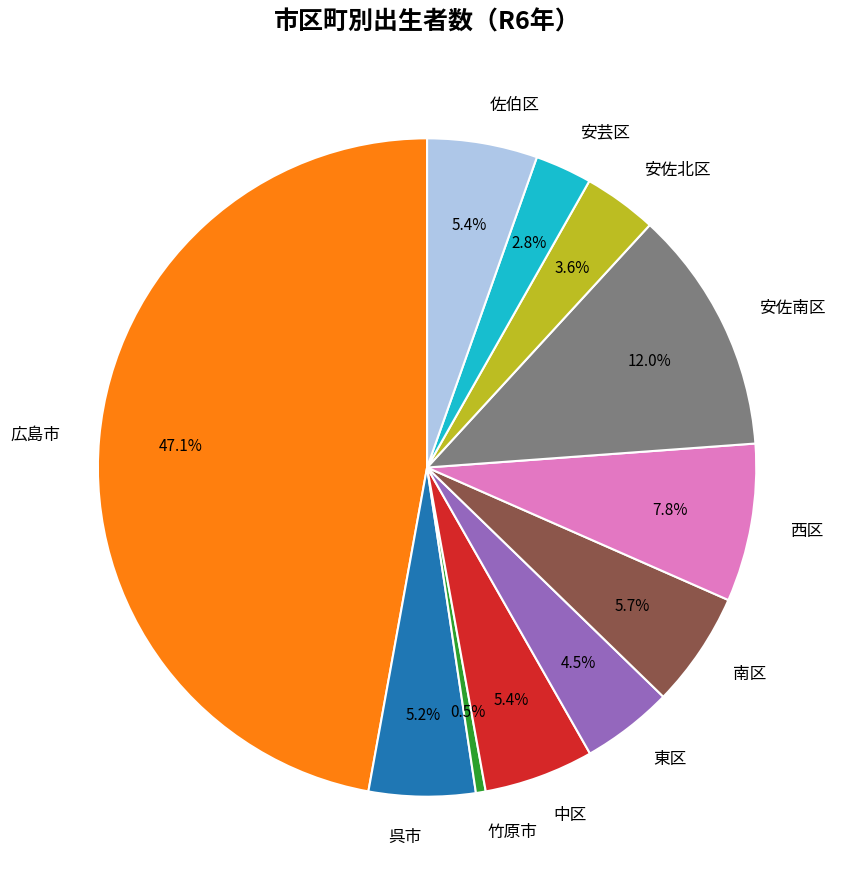

Does 安佐北区 represent more than half of the total?

No